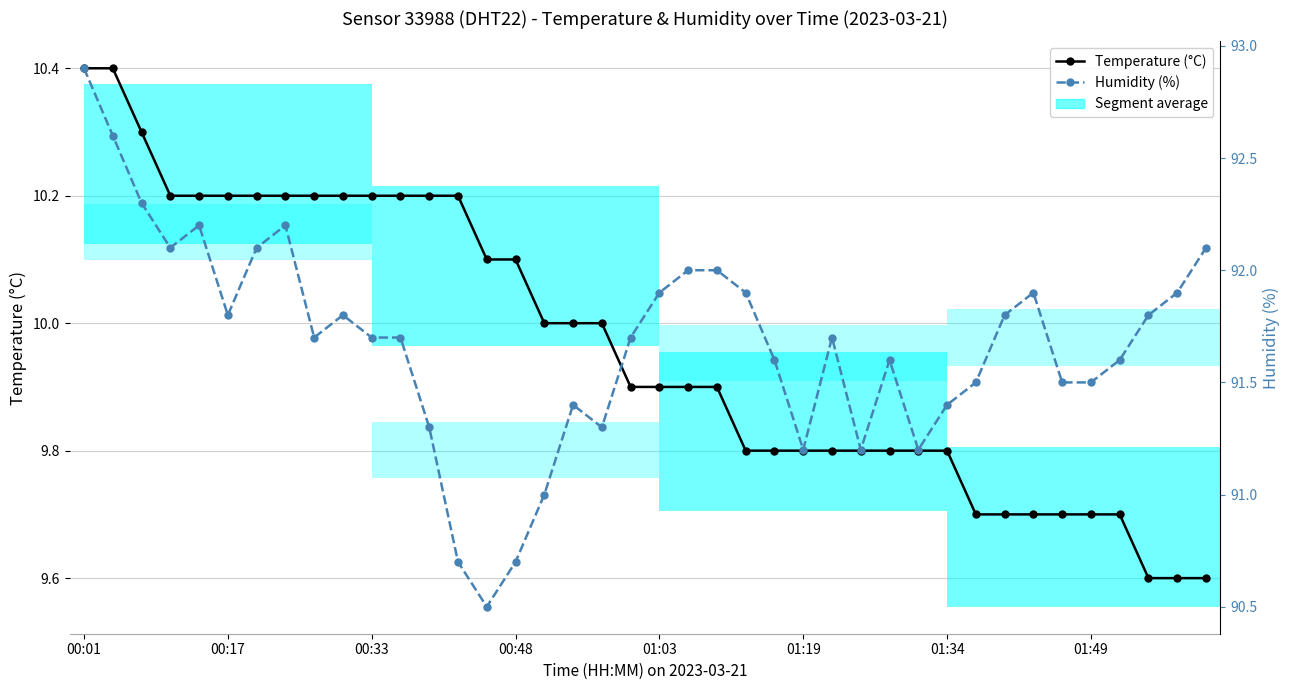

What is the difference between the maximum and minimum values in the Temperature (°C) series?

0.8